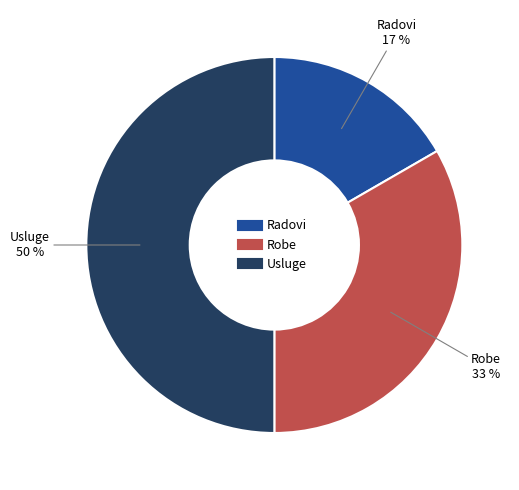

What is the smallest slice in the pie chart?

Radovi